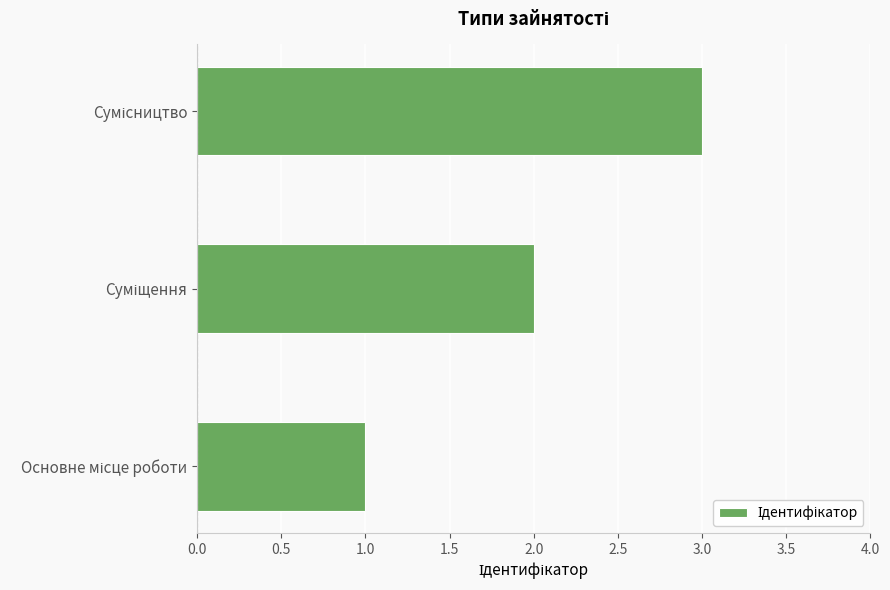

What is the sum of all values?

6